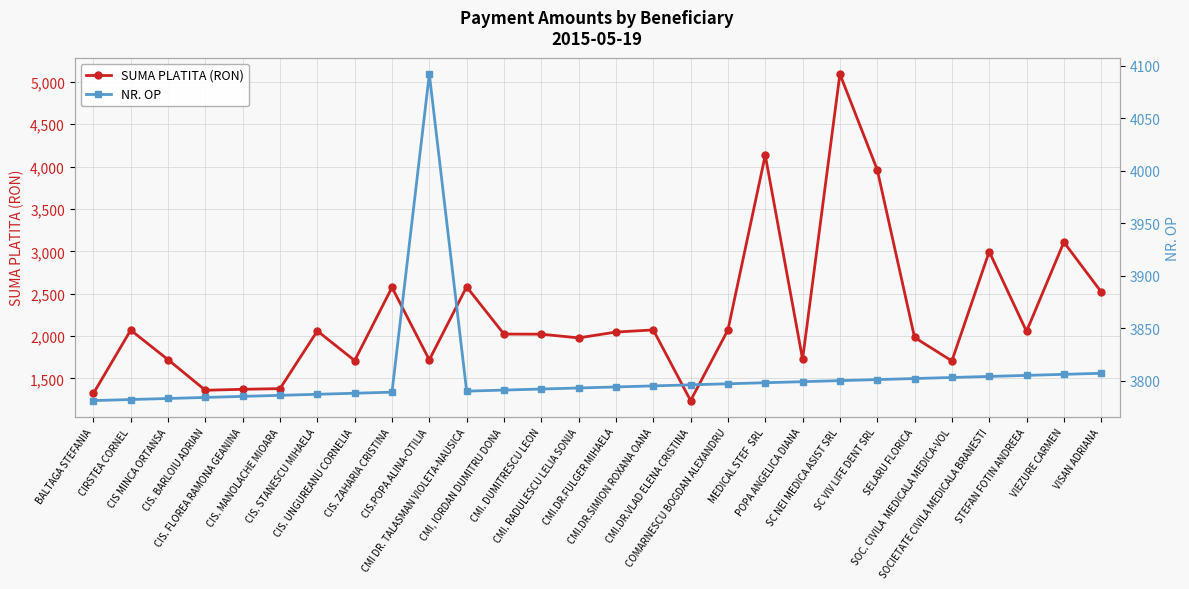

Between CIS.POPA ALINA-OTILIA and CMI.DR.FULGER MIHAELA, which is larger?

CMI.DR.FULGER MIHAELA